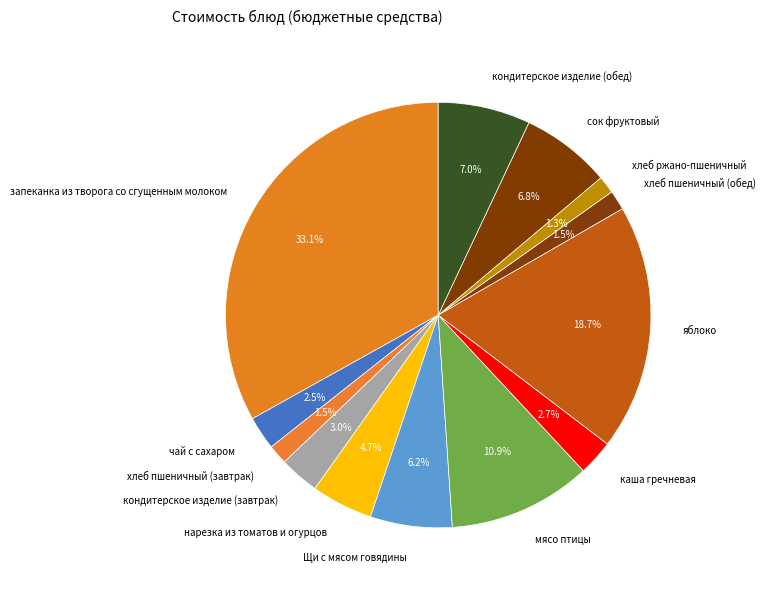

What portion of the pie excludes сок фруктовый?

93.2%